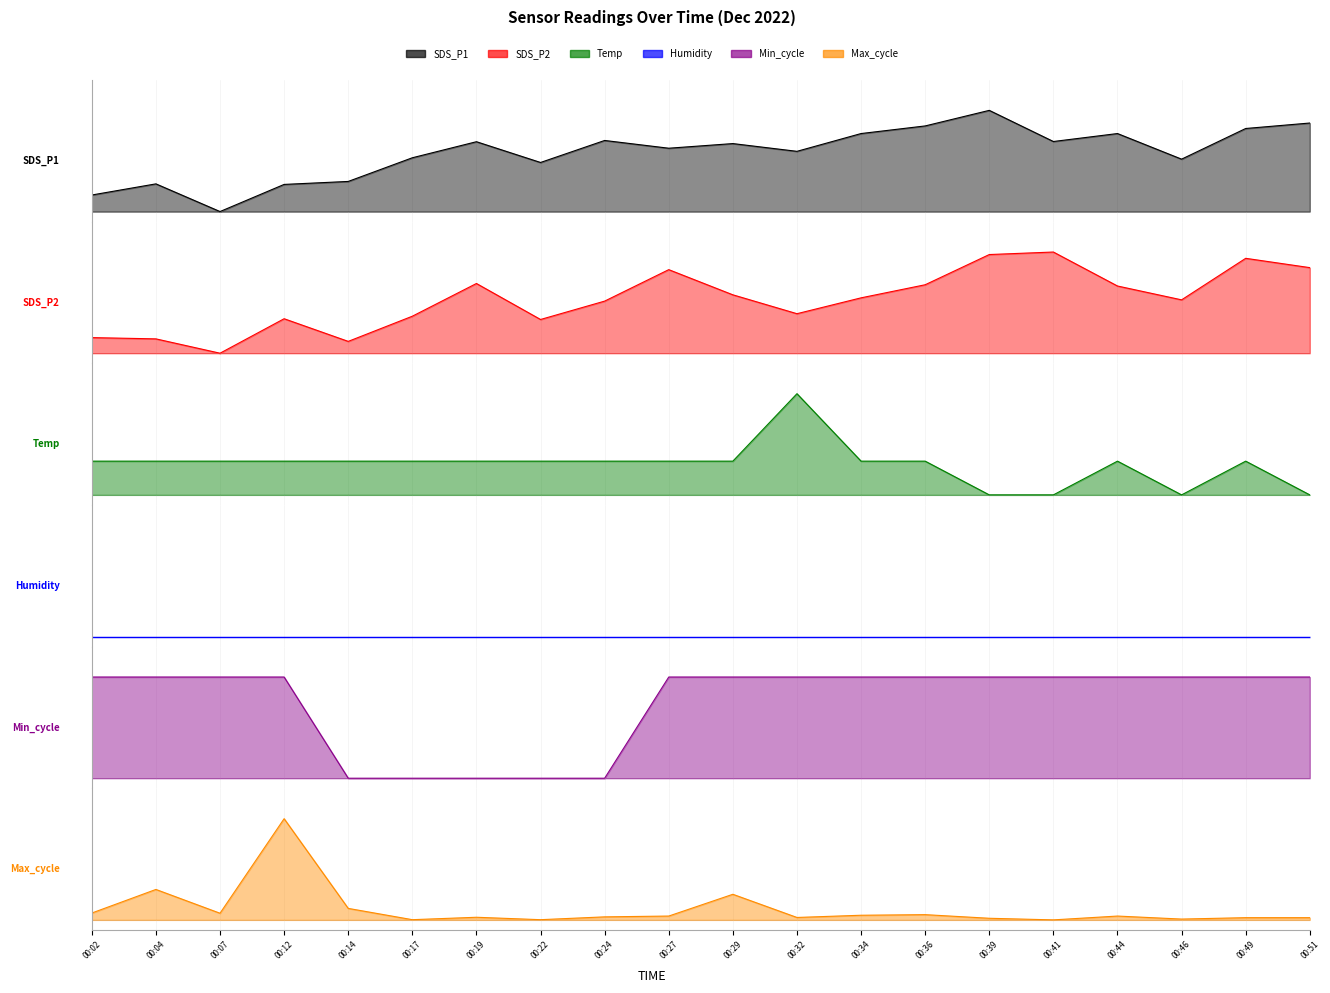

How many values in the Temp series exceed 0?

16